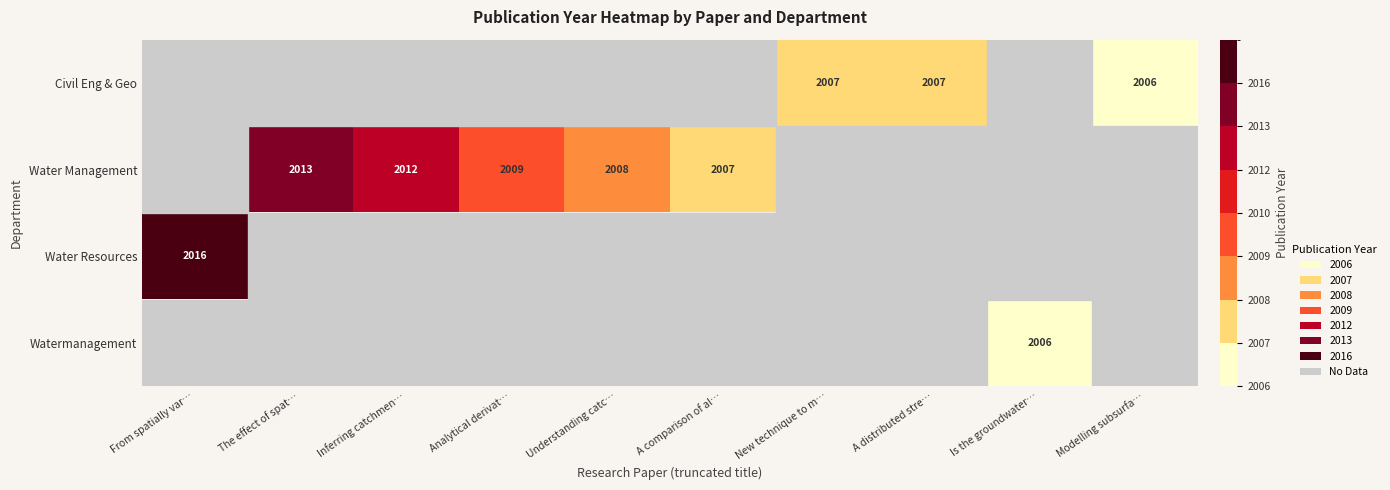

True or false: Water Management has a value of 1249 at A comparison of al….

False